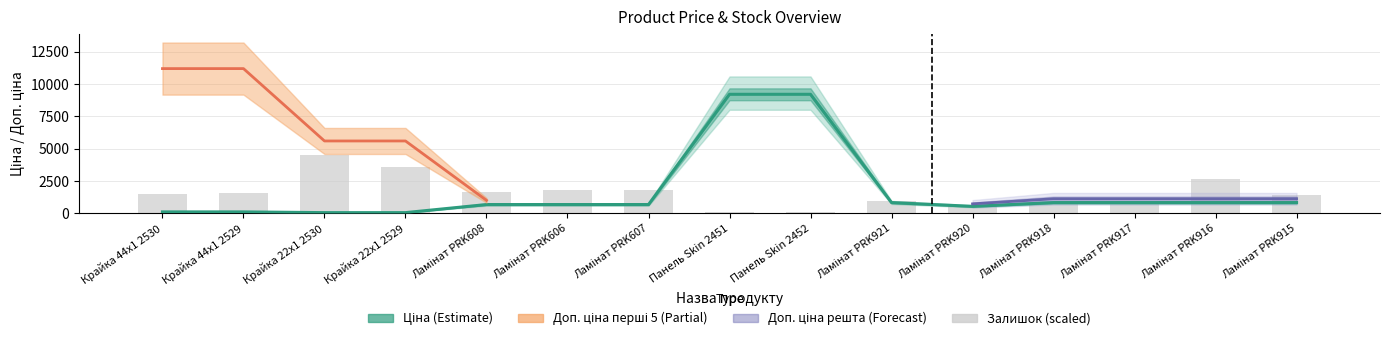

Is the value of Ціна at Крайка 22x1 2530 greater than the value of Залишок at Ламінат PRK920?

No